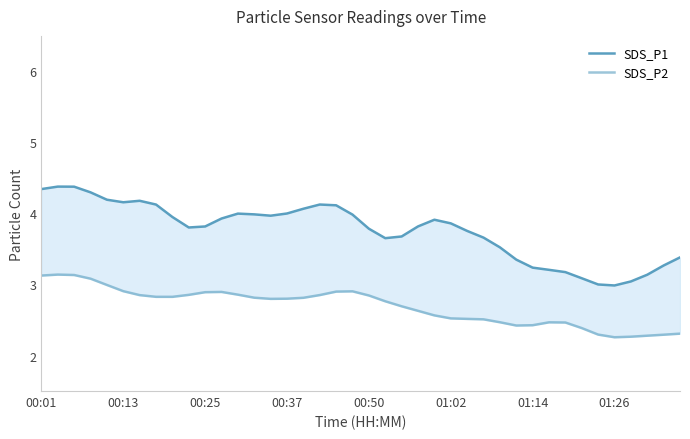

At 01:14, list the series in order from largest to smallest.

SDS_P1, SDS_P2